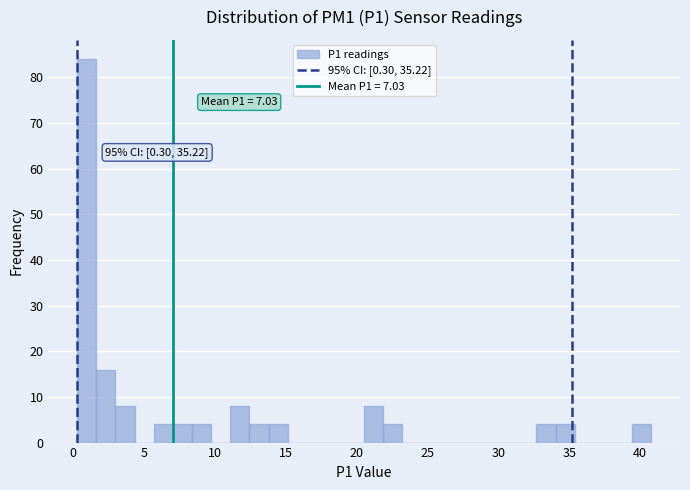

Read against the x-axis, roughly where is the centre of the tallest bar?

1.0